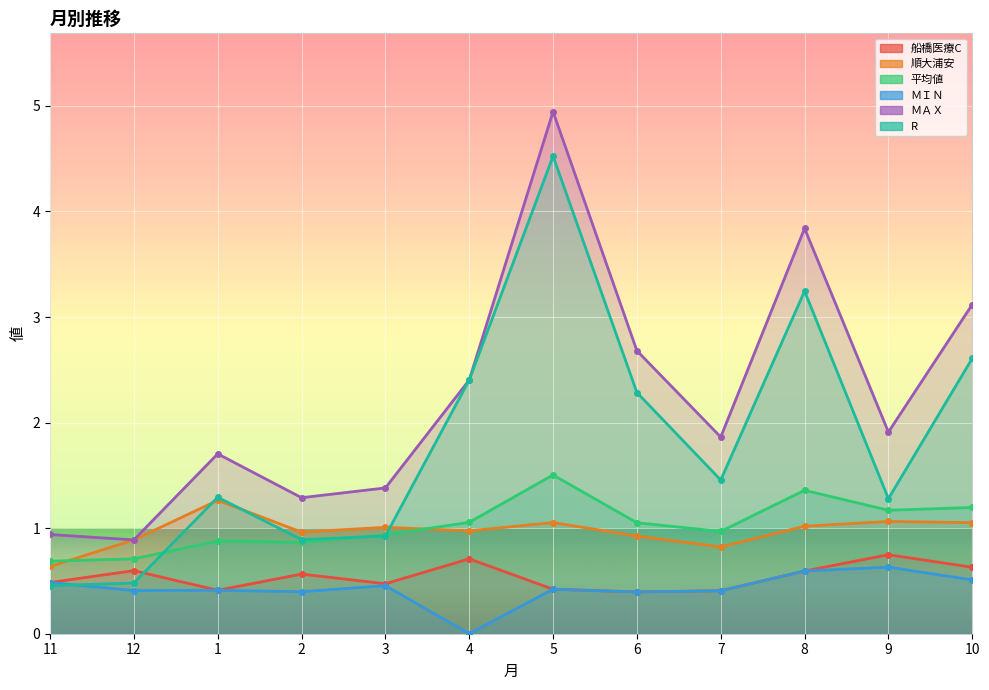

At how many categories does at least one series exceed 3?

3